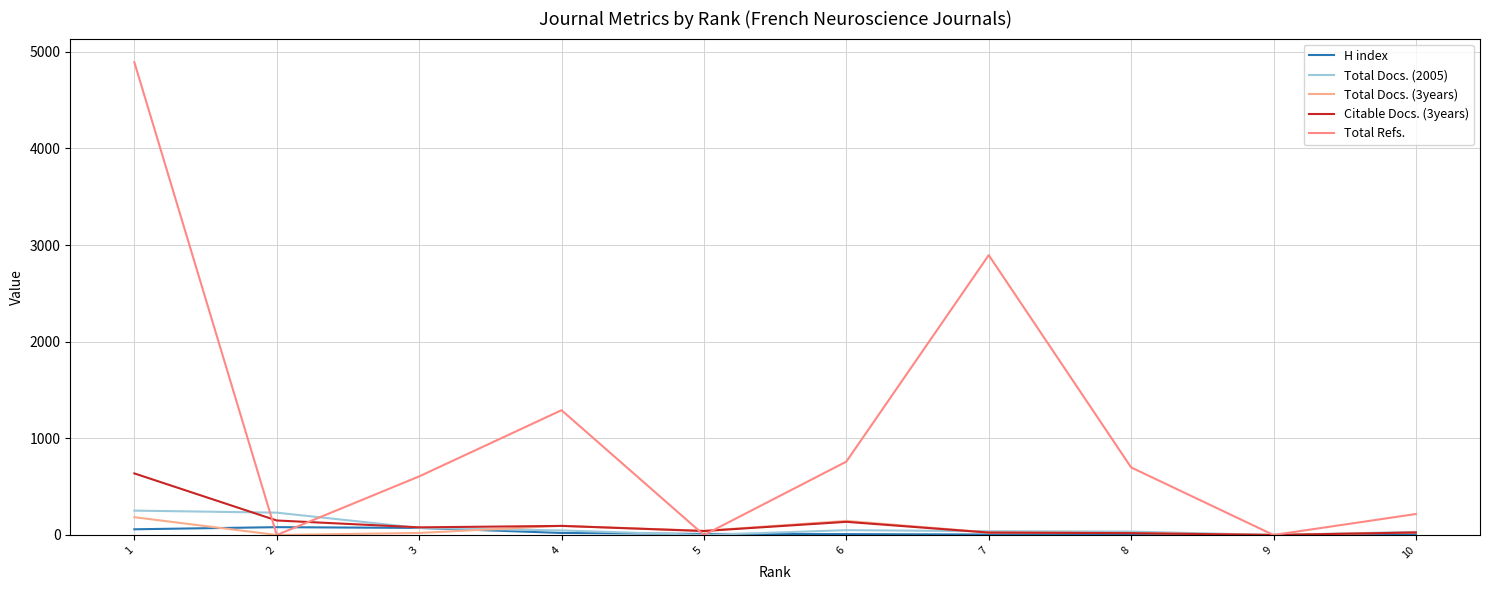

Is the value of Citable Docs. (3years) at 10 greater than the value of Total Refs. at 3?

No